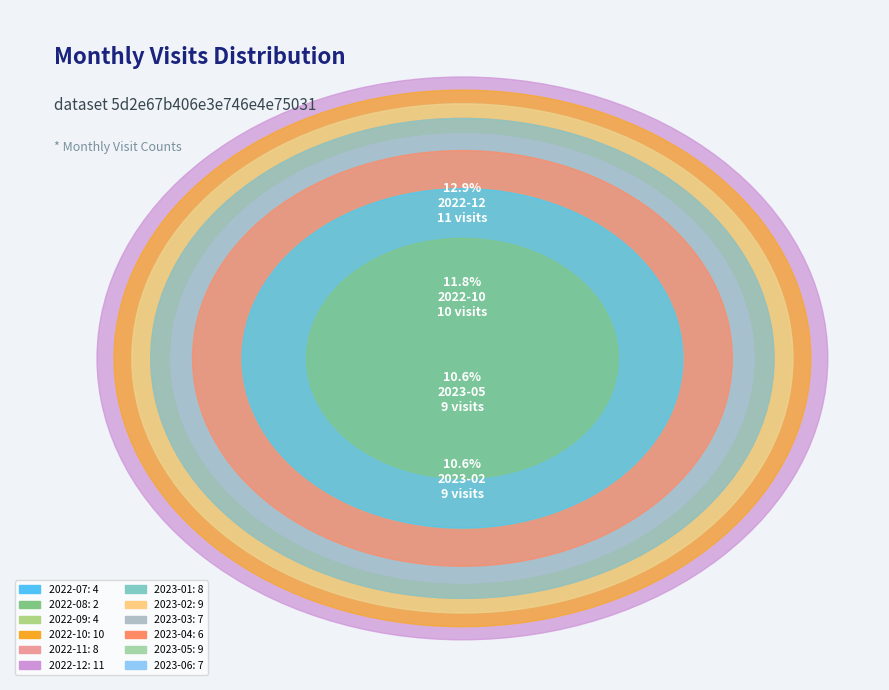

True or false: 2022-12 accounts for 4% of the total.

False